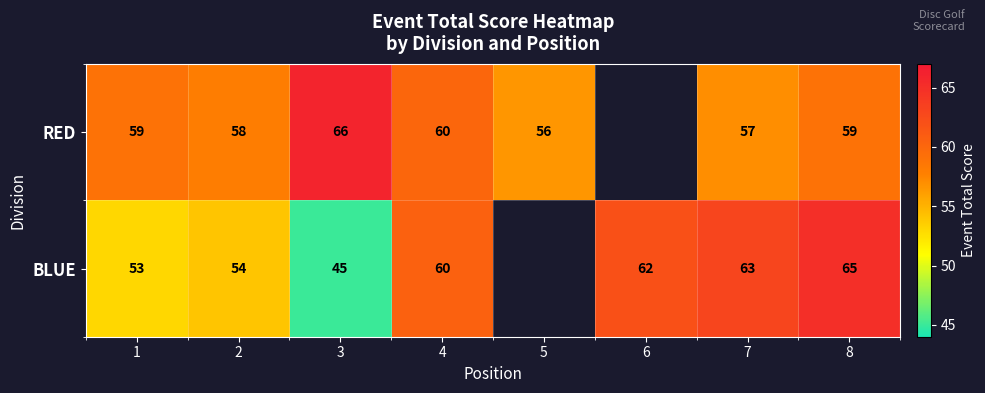

Is it true that RED equals 57 at 7?

True